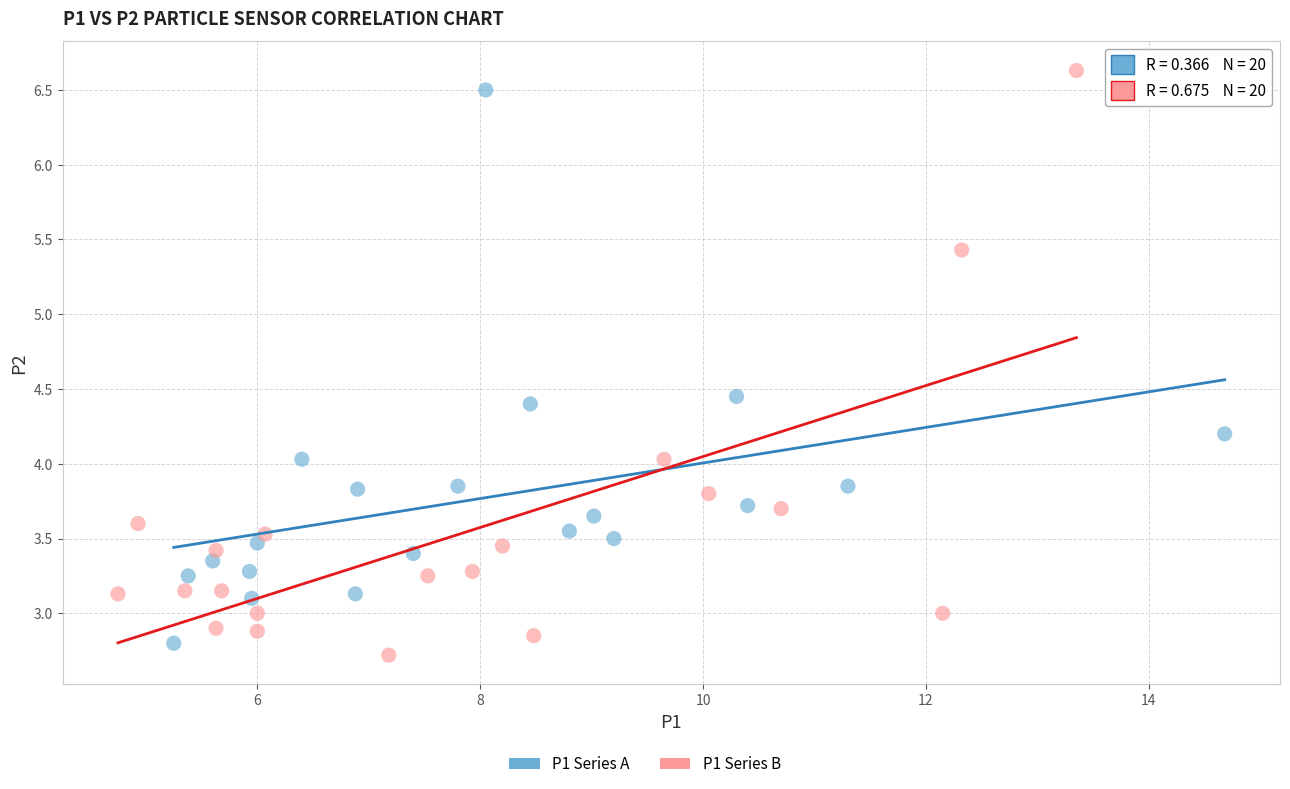

Which series has the widest spread of Y values?

P1 Series B